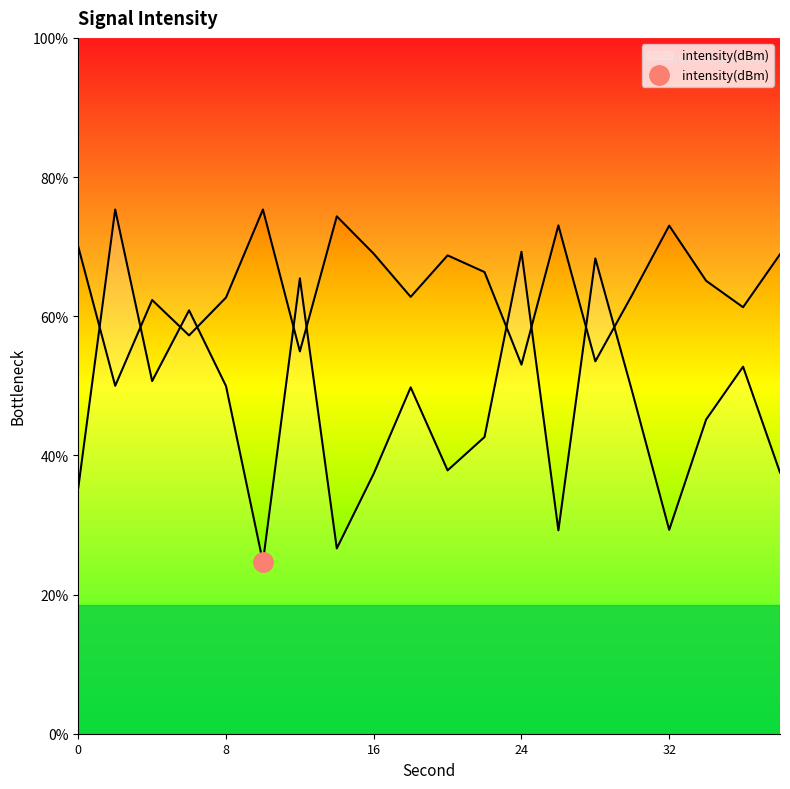

Where is the data nearest to the value -129?

36